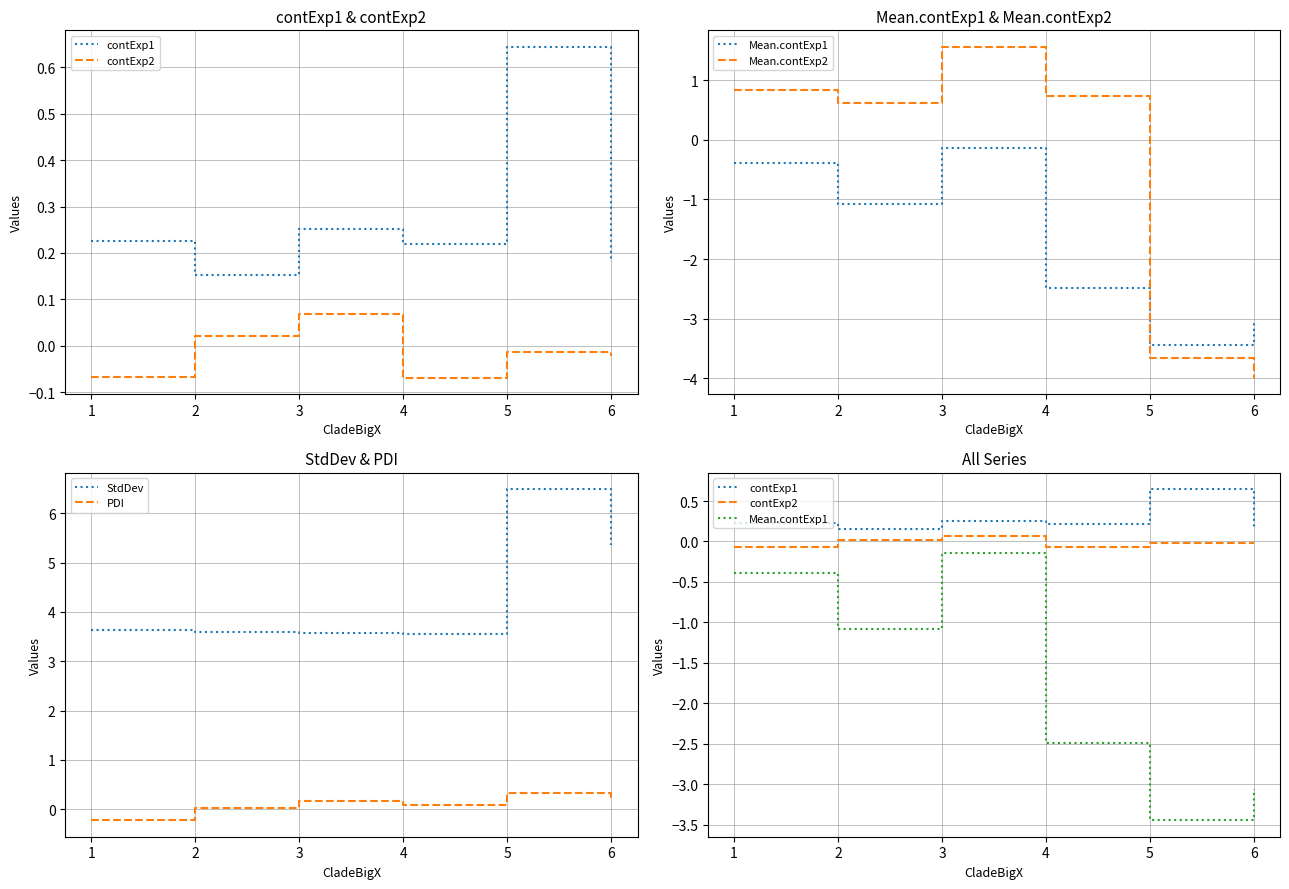

True or false: StdDev has a value of 4.9 at 3.

False